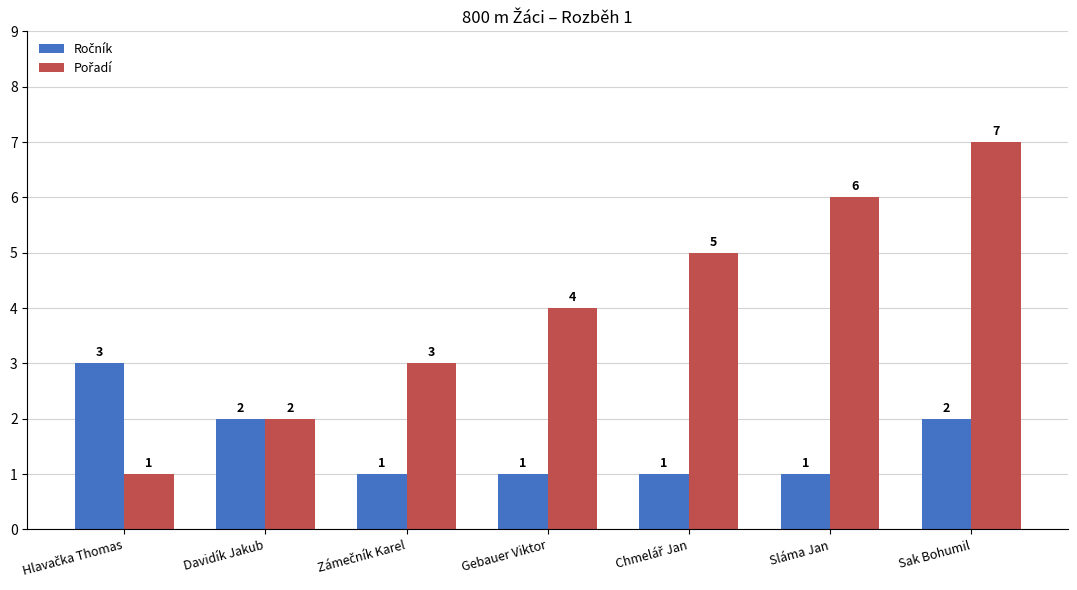

What is the greatest value displayed?

7